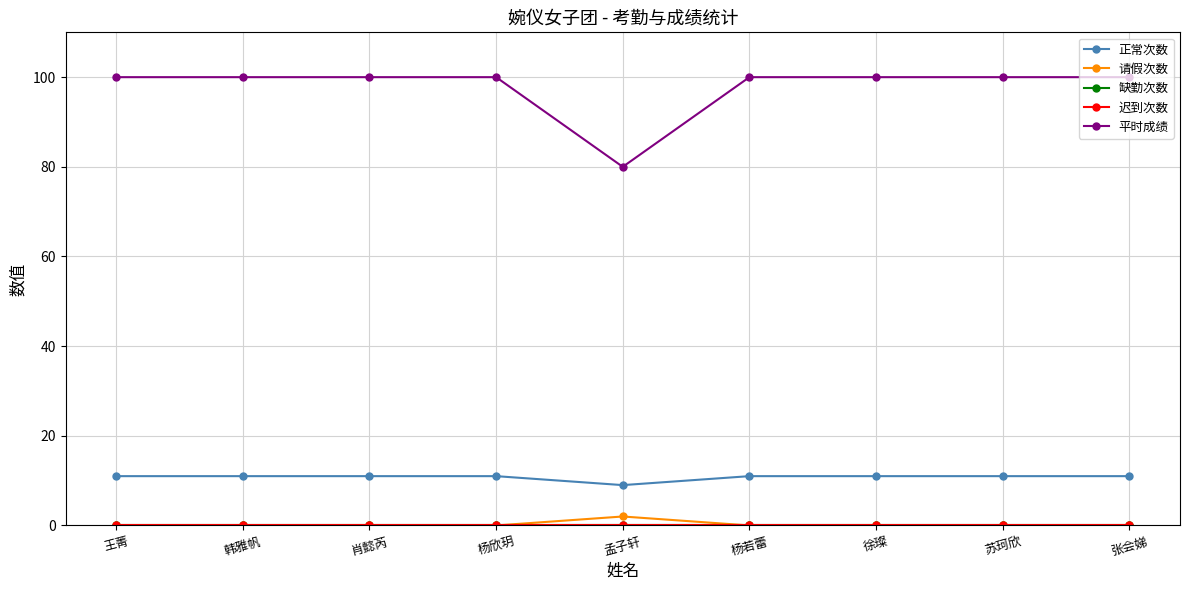

Does the chart have visible grid lines?

Yes